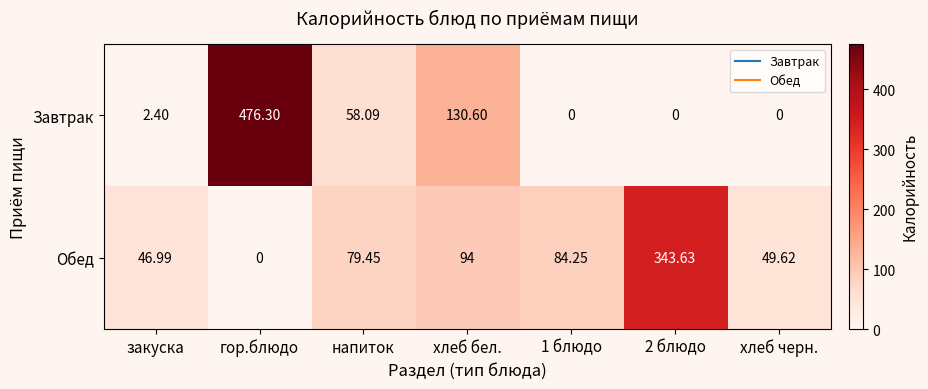

Where is Завтрак nearest to the value 238?

хлеб бел.